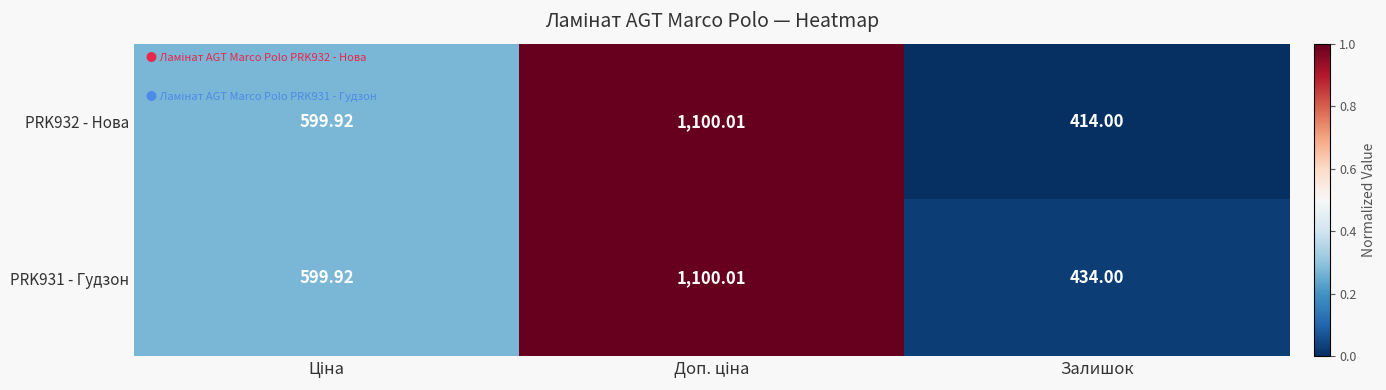

How many data points in PRK931 - Гудзон are above 599?

2